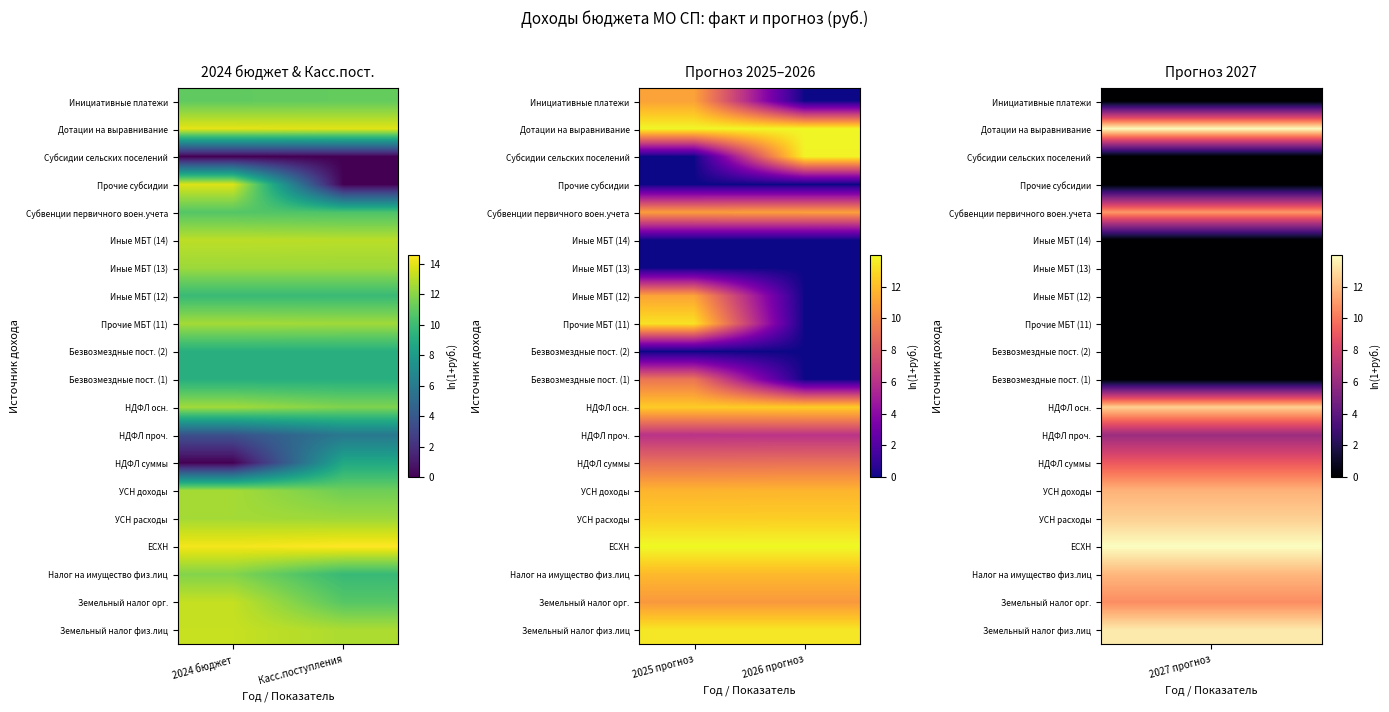

At which label is НДФЛ проч. closest to 6?

2025 прогноз